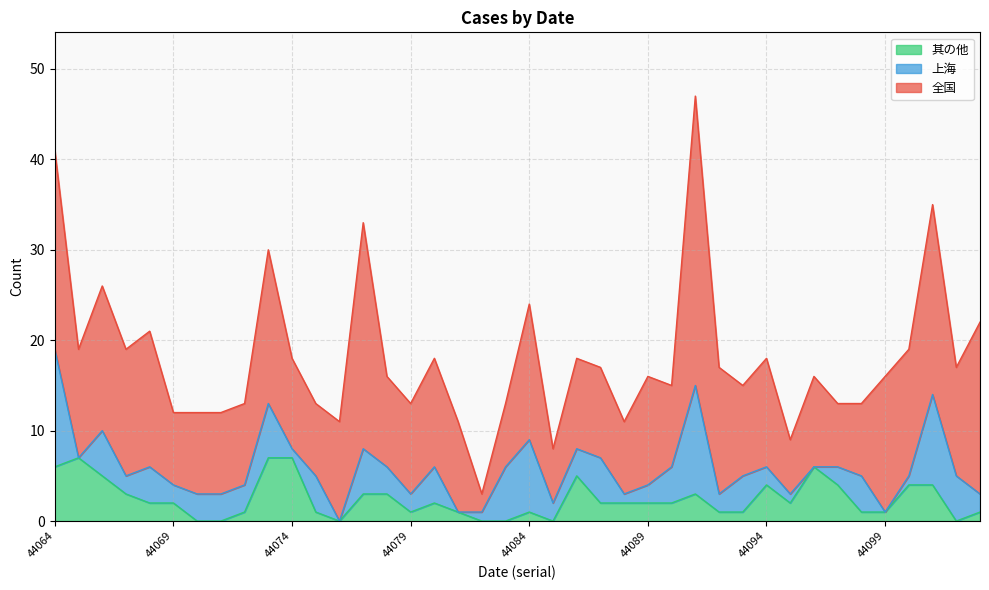

Reading left to right, list all the values displayed in this chart.

全国: 44064=22	44065=12	44066=16	44067=14	44068=15	44069=8	44070=9	44071=9	44072=9	44073=17	44074=10	44075=8	44076=11	44077=25	44078=10	44079=10	44080=12	44081=10	44082=2	44083=7	44084=15	44085=6	44086=10	44087=10	44088=8	44089=12	44090=9	44091=32	44092=14	44093=10	44094=12	44095=6	44096=10	44097=7	44098=8	44099=15	44100=14	44101=21	44102=12	44103=19
上海: 44064=13	44065=0	44066=5	44067=2	44068=4	44069=2	44070=3	44071=3	44072=3	44073=6	44074=1	44075=4	44076=0	44077=5	44078=3	44079=2	44080=4	44081=0	44082=1	44083=6	44084=8	44085=2	44086=3	44087=5	44088=1	44089=2	44090=4	44091=12	44092=2	44093=4	44094=2	44095=1	44096=0	44097=2	44098=4	44099=0	44100=1	44101=10	44102=5	44103=2
其の他: 44064=6	44065=7	44066=5	44067=3	44068=2	44069=2	44070=0	44071=0	44072=1	44073=7	44074=7	44075=1	44076=0	44077=3	44078=3	44079=1	44080=2	44081=1	44082=0	44083=0	44084=1	44085=0	44086=5	44087=2	44088=2	44089=2	44090=2	44091=3	44092=1	44093=1	44094=4	44095=2	44096=6	44097=4	44098=1	44099=1	44100=4	44101=4	44102=0	44103=1